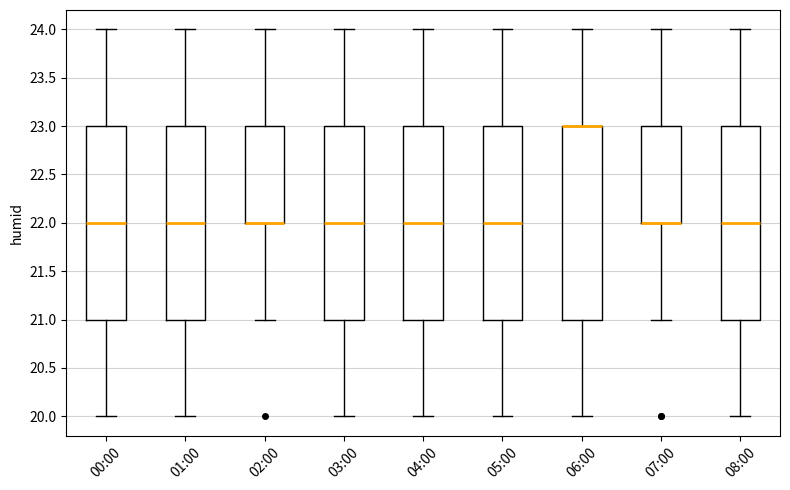

Reading left to right, read every box against the y-axis: the position of its median line, the range the box covers, and the ends of its whiskers. The values are not printed on the chart, so give them approximately, as read against the axis.

00:00: median 22, box 21 to 23, whiskers 20 to 24
01:00: median 22, box 21 to 23, whiskers 20 to 24
02:00: median 22 (drawn on the box's lower edge), box 22 to 23, whiskers 21 to 24
03:00: median 22, box 21 to 23, whiskers 20 to 24
04:00: median 22, box 21 to 23, whiskers 20 to 24
05:00: median 22, box 21 to 23, whiskers 20 to 24
06:00: median 23 (drawn on the box's upper edge), box 21 to 23, whiskers 20 to 24
07:00: median 22 (drawn on the box's lower edge), box 22 to 23, whiskers 21 to 24
08:00: median 22, box 21 to 23, whiskers 20 to 24